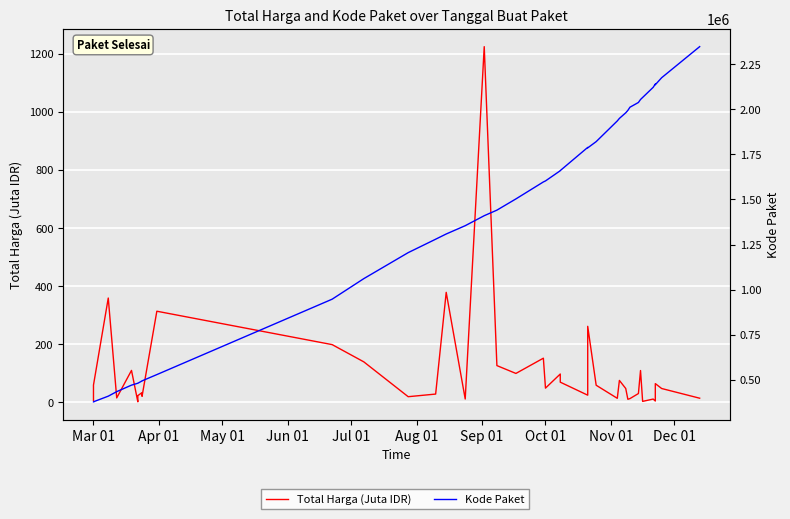

What is the sum of all Total Harga (Juta IDR) values?

4375.6